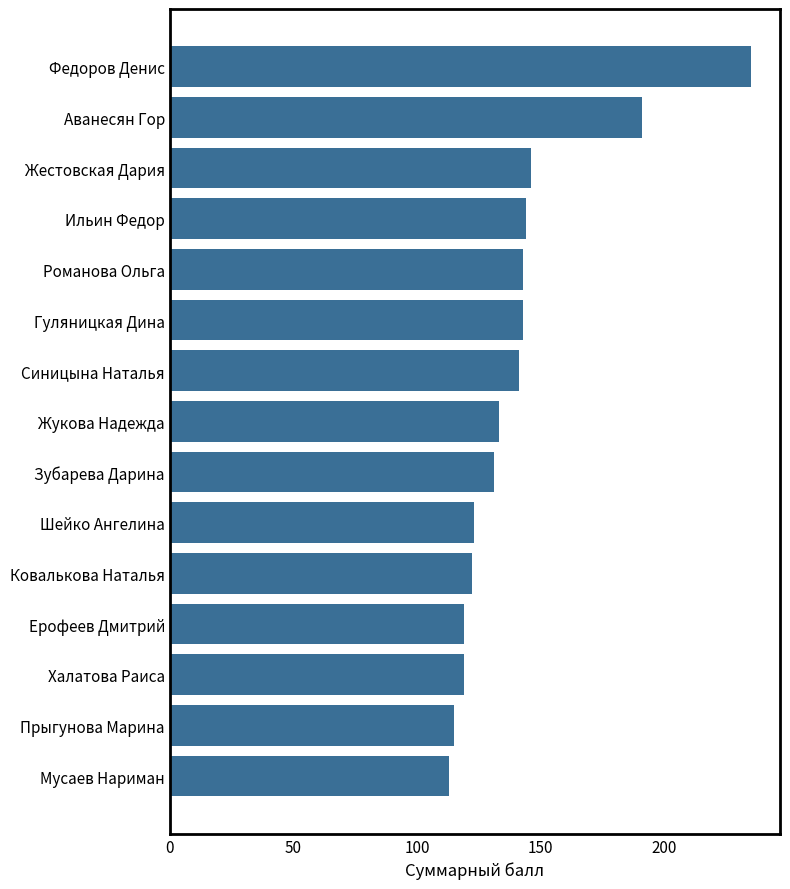

What is the average value?

141